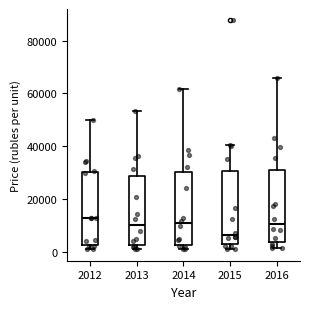

Reading left to right, read every box against the y-axis: the position of its median line, the range the box covers, and the ends of its whiskers. The values are not printed on the chart, so give them approximately, as read against the axis.

2012: median 12000, box 2000 to 30000, whiskers 0 to 50000
2013: median 10000, box 2000 to 28000, whiskers 0 to 54000
2014: median 10000, box 2000 to 30000, whiskers 0 to 62000
2015: median 6000, box 2000 to 30000, whiskers 2000 (just below the box's lower edge) to 40000
2016: median 10000, box 4000 to 32000, whiskers 2000 to 66000